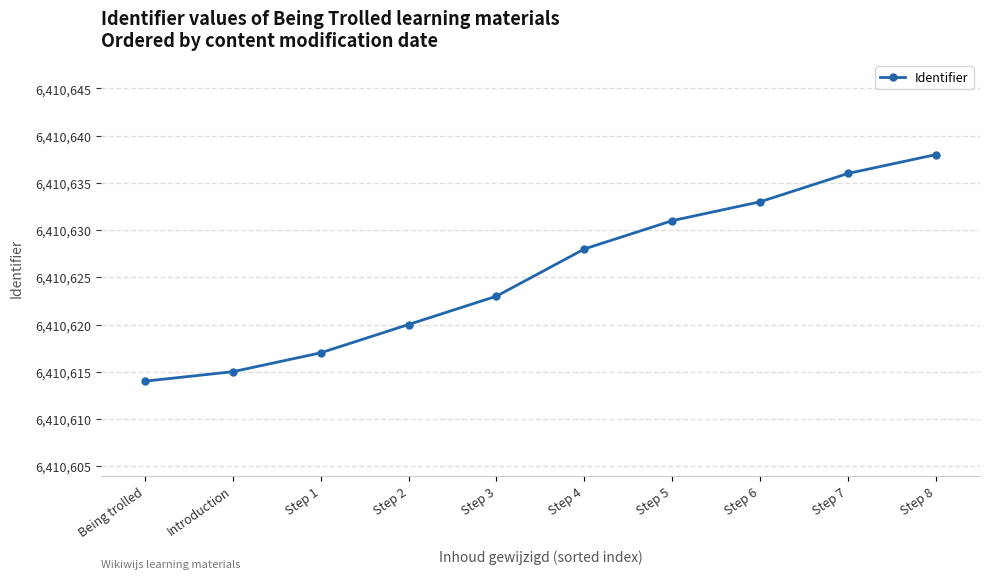

Rank the categories by value from highest to lowest.

Step 8, Step 7, Step 6, Step 5, Step 4, Step 3, Step 2, Step 1, Introduction, Being trolled